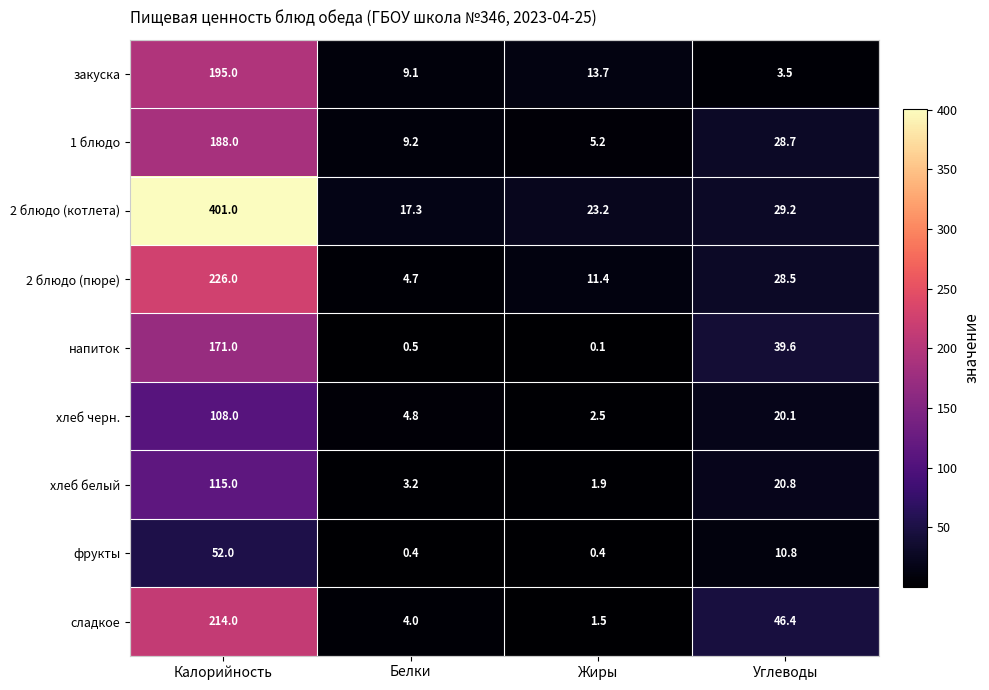

What value does the сладкое series have at Углеводы?

46.4